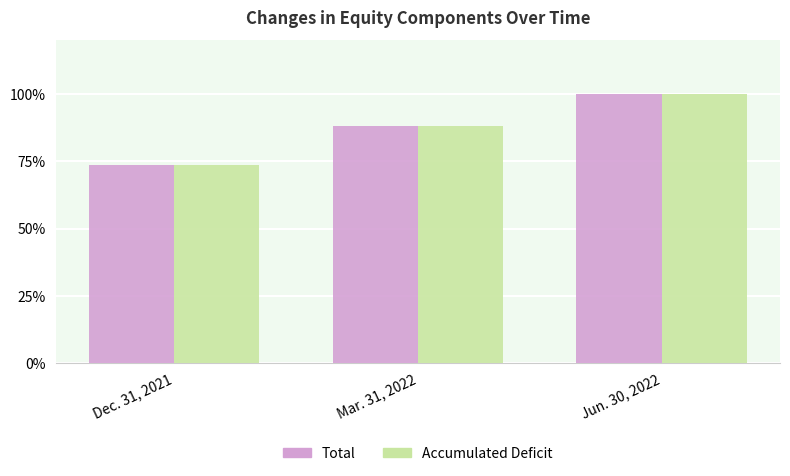

What is the sum of the Total values at Mar. 31, 2022 and Dec. 31, 2021?

161.6